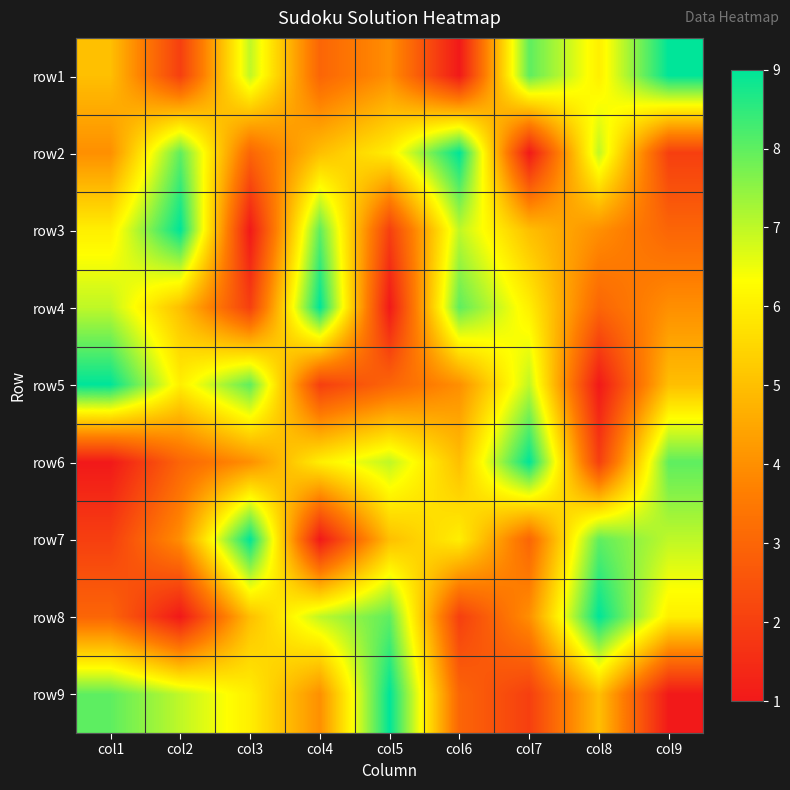

What is the maximum value shown in the chart?

9